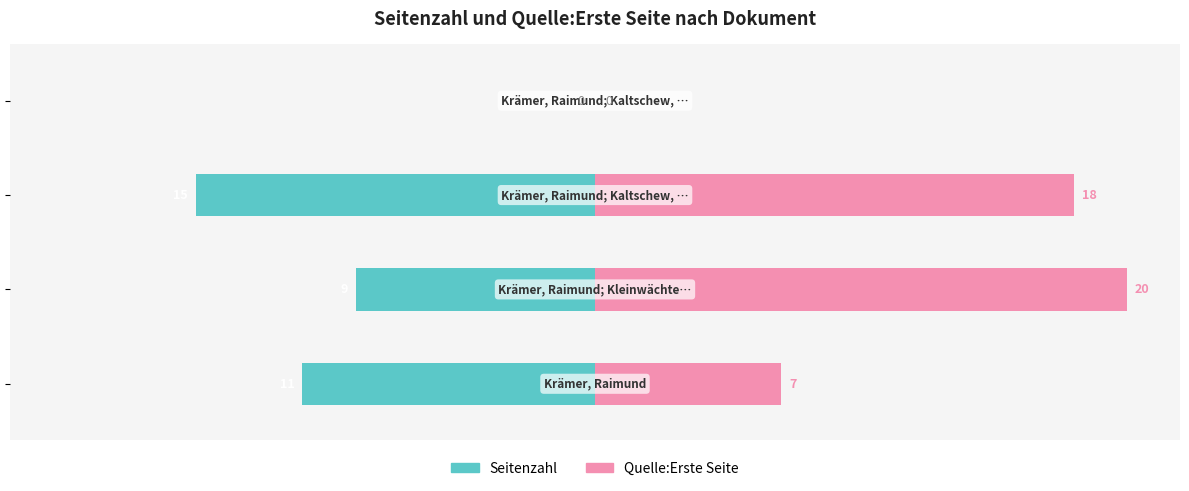

Which series has the widest spread of values?

Quelle:Erste Seite